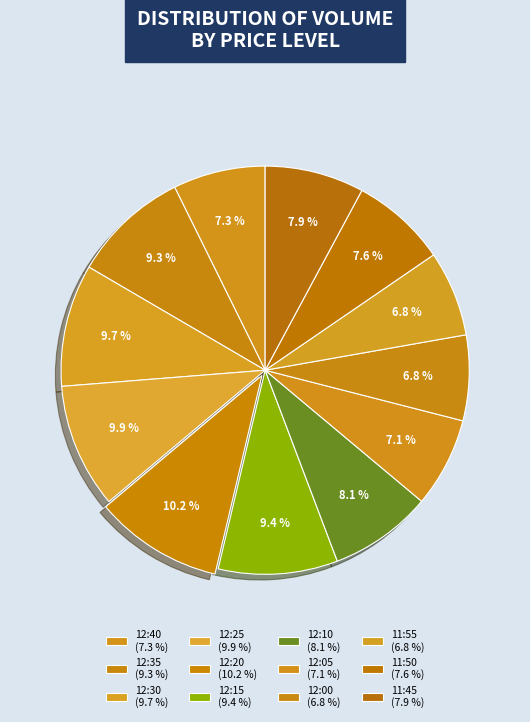

How many slices are in this pie chart?

12